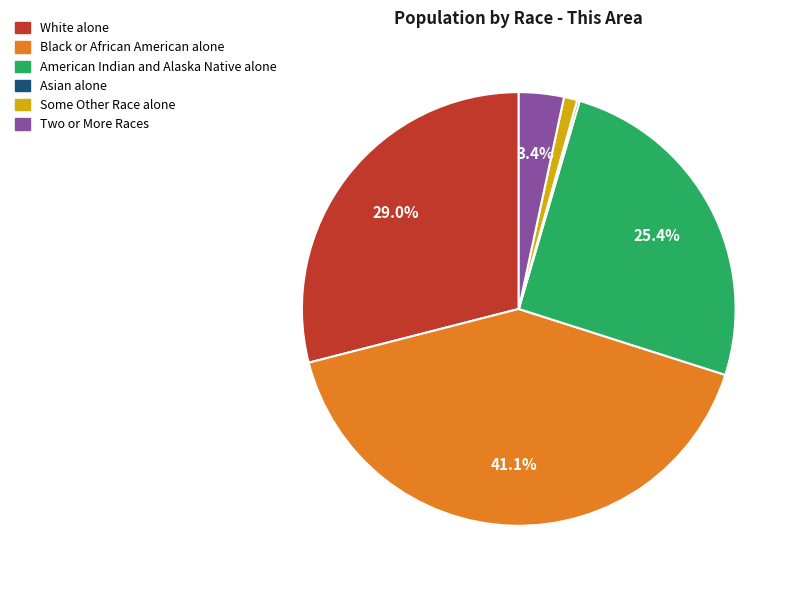

What portion of the pie excludes Black or African American alone?

58.9%